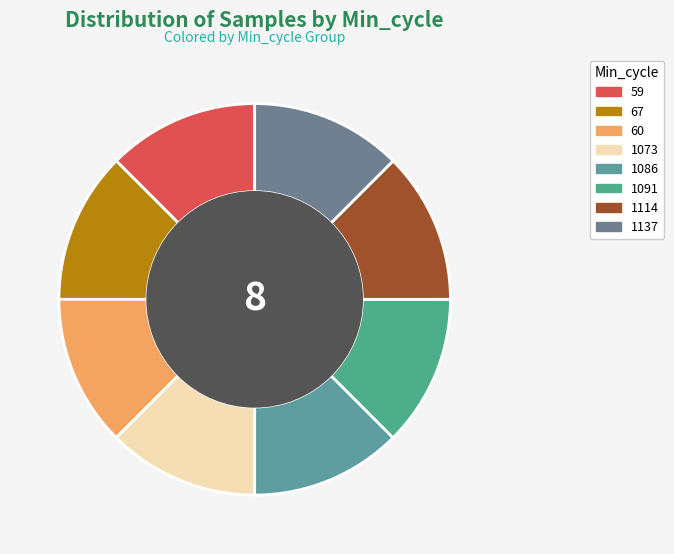

Does 1073 represent more than half of the total?

No